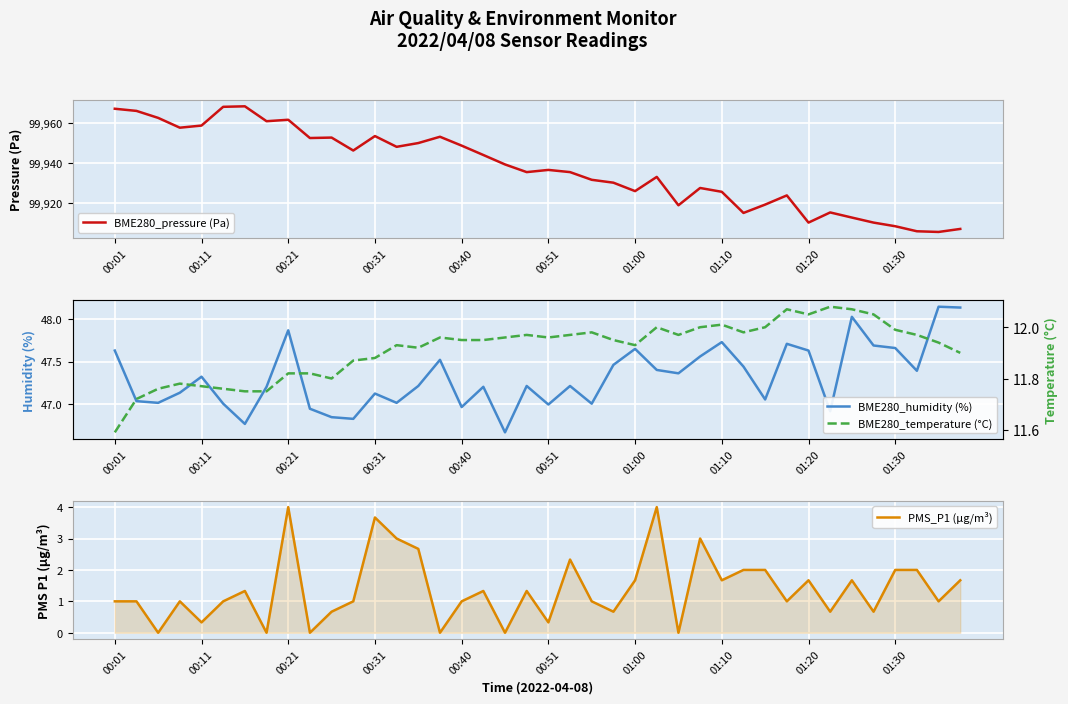

What is the maximum value shown in the chart?

99968.1